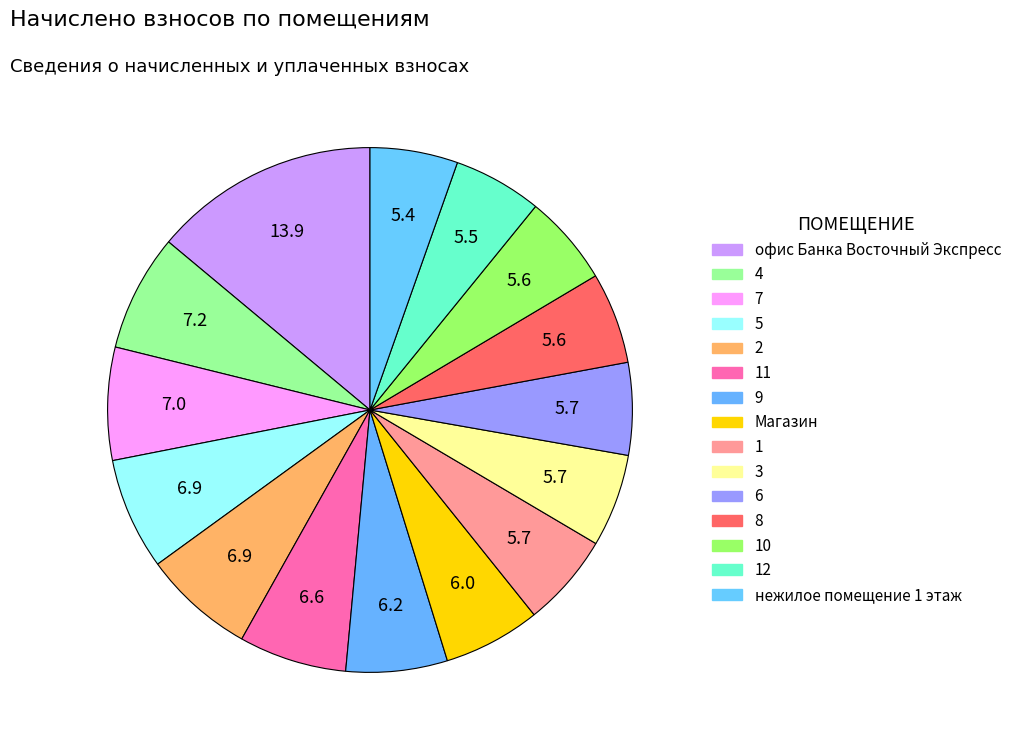

How many segments does this pie chart have?

15